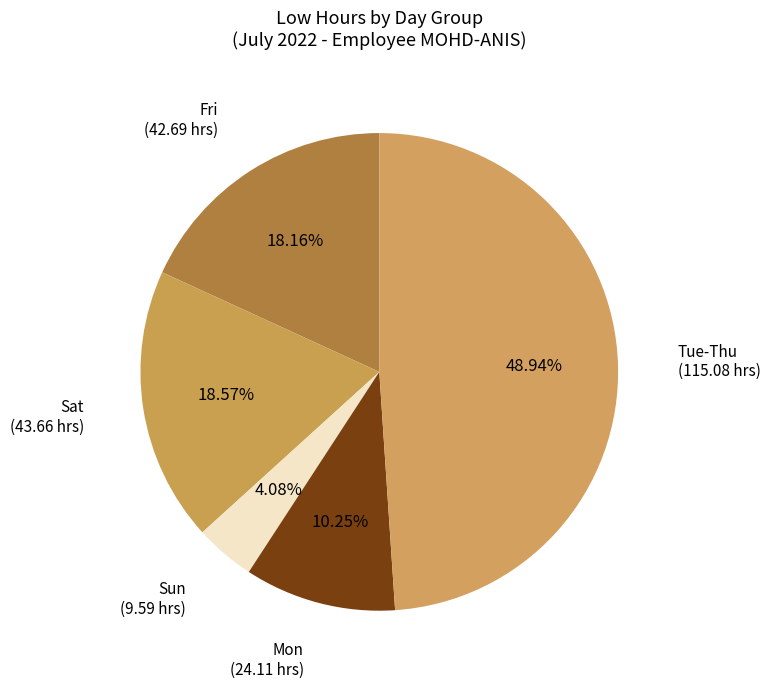

Does any single category account for the majority?

No